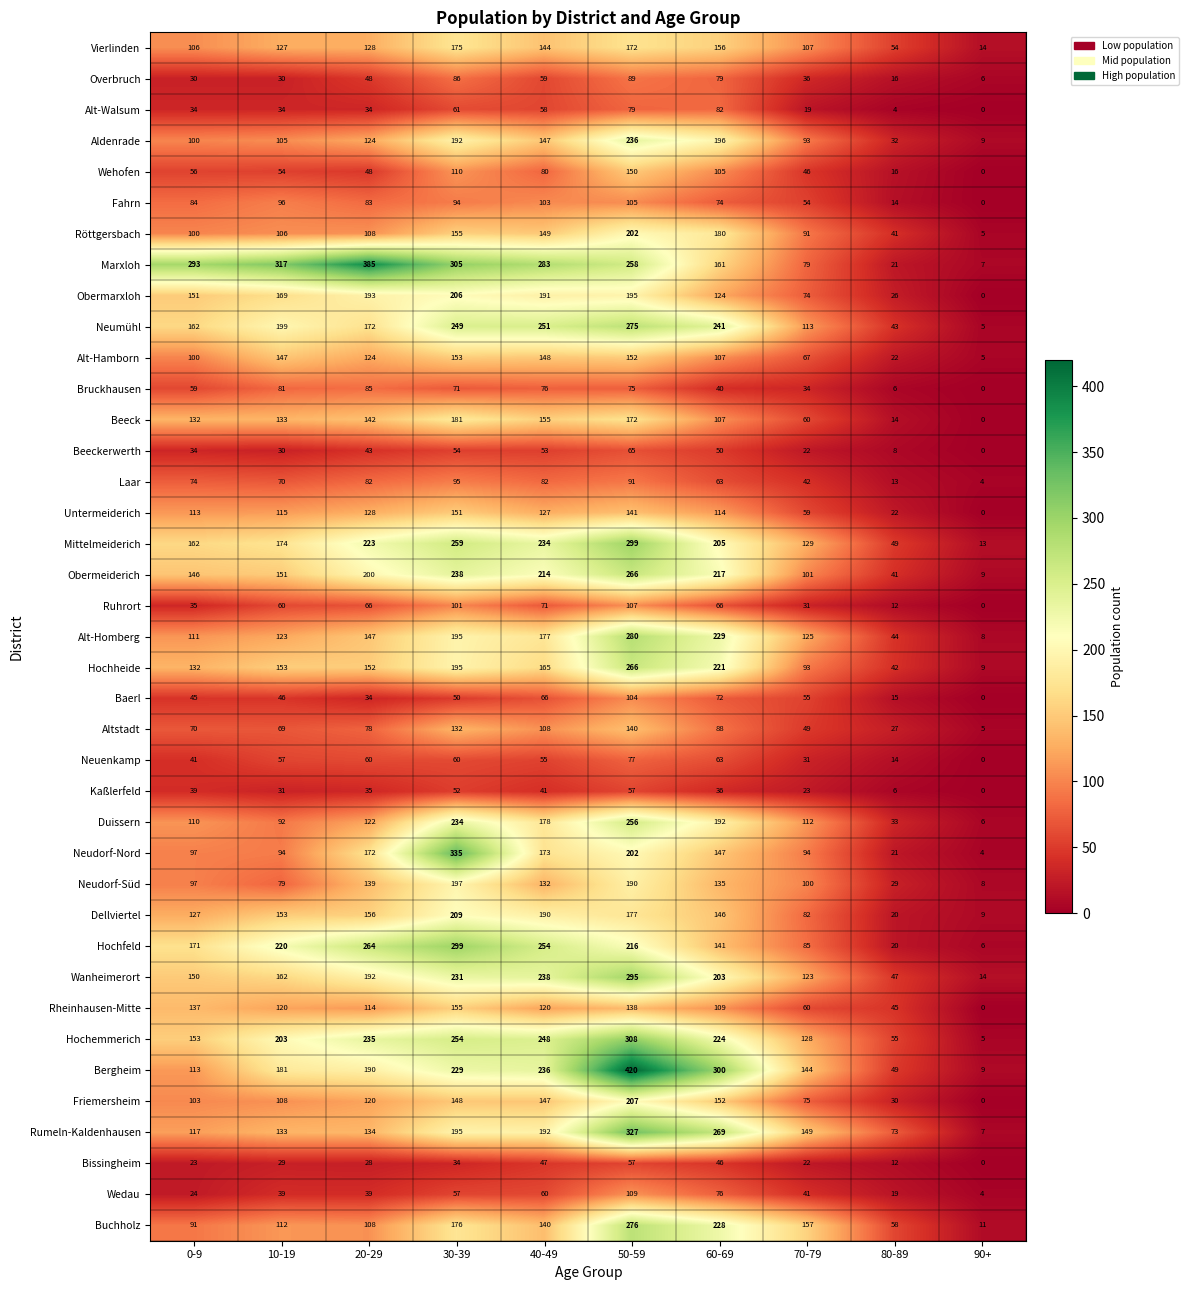

Rank the categories by Alt-Homberg value from lowest to highest.

90+, 80-89, 0-9, 10-19, 70-79, 20-29, 40-49, 30-39, 60-69, 50-59